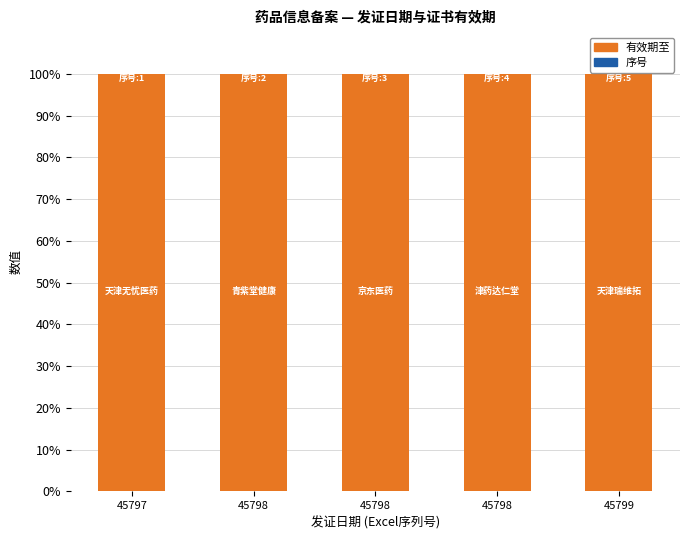

What is the value of the 有效期至 bar at the 2nd from the left?

100.0